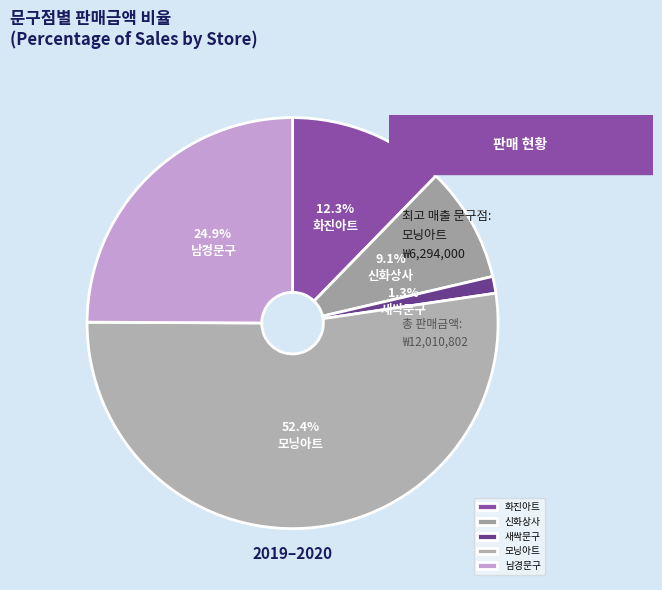

Which category has the smallest portion of the pie?

새싹문구